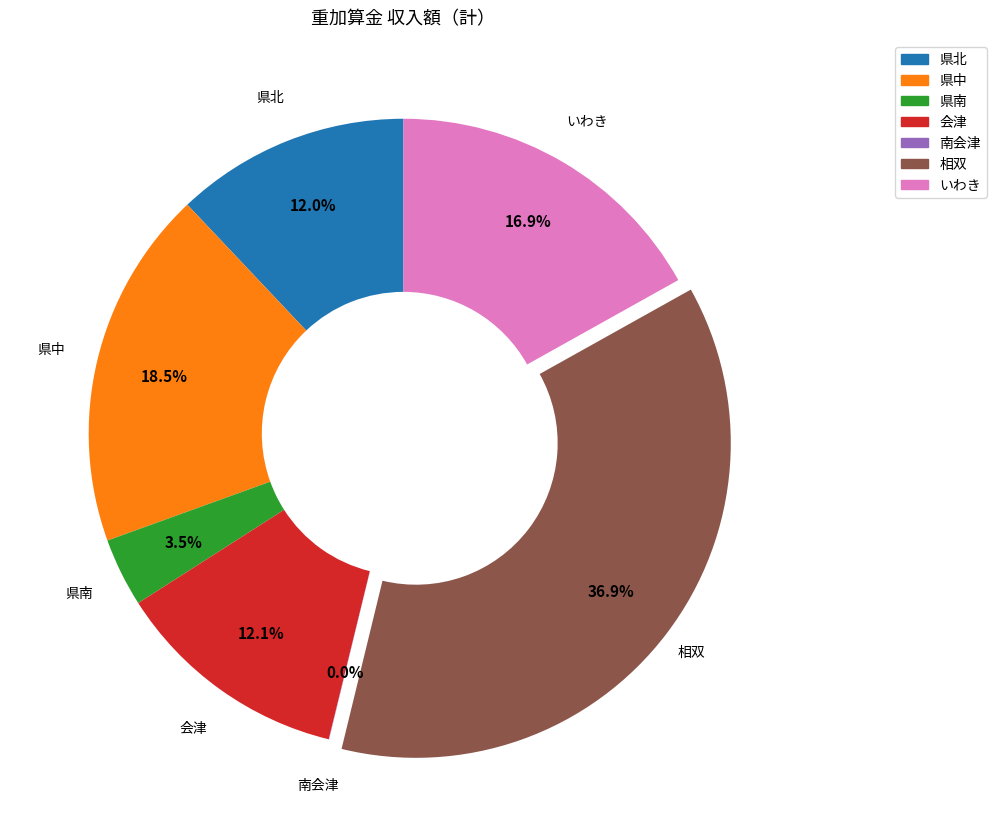

Which category has the biggest portion of the pie?

相双